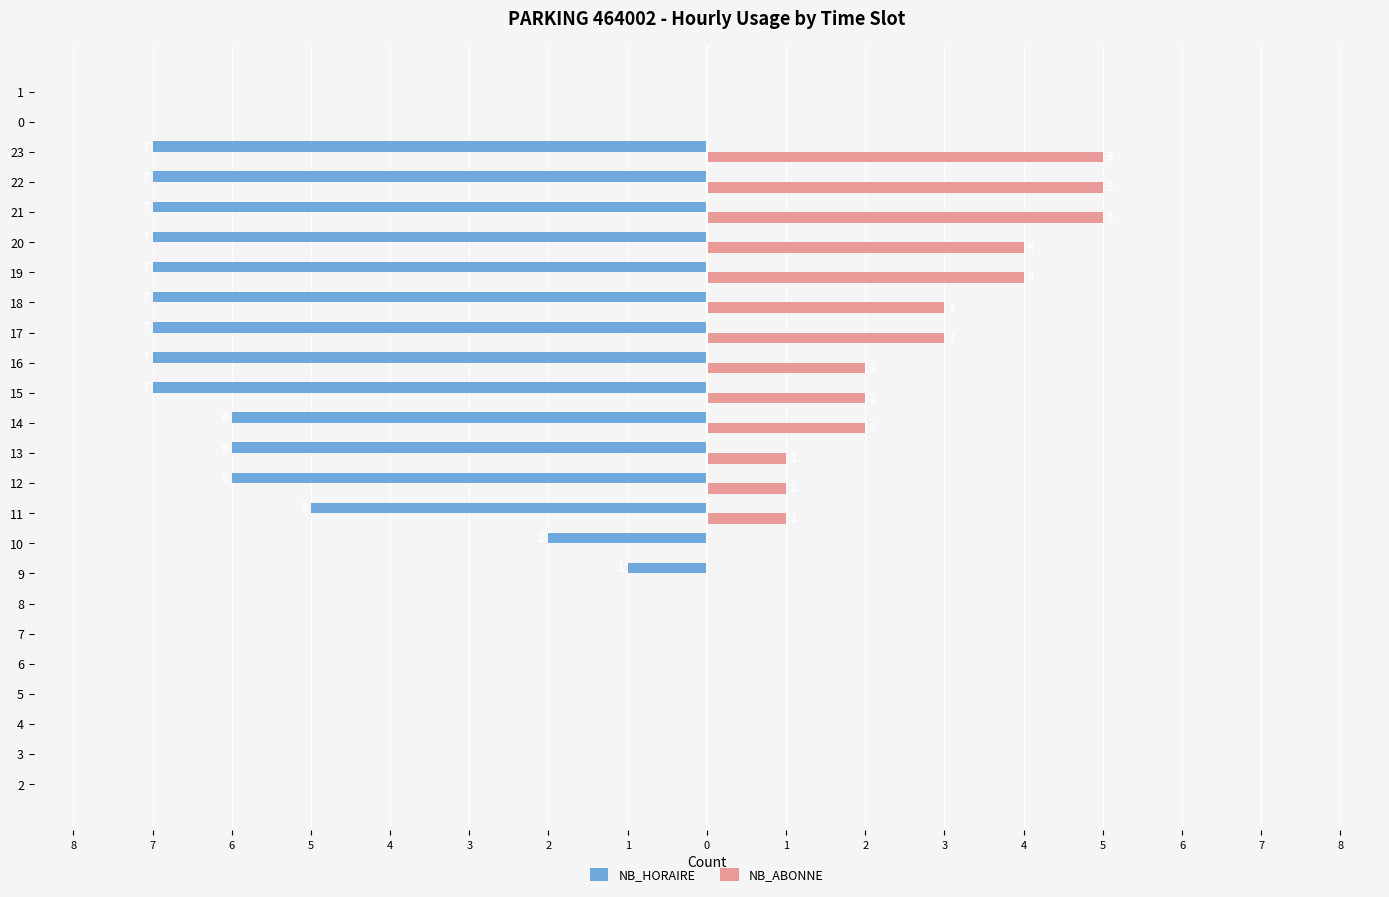

What are all the series names shown in the legend?

NB_HORAIRE, NB_ABONNE